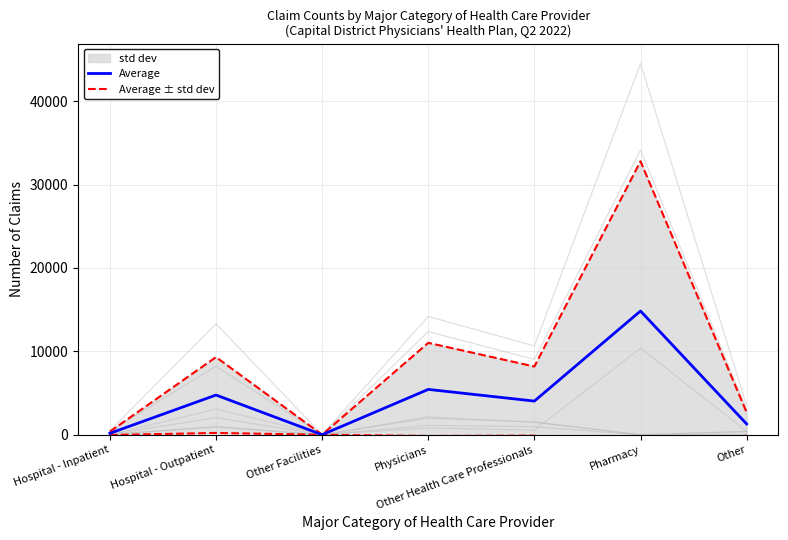

The Average ± std dev series shows 13.2 at Other Facilities. True or false?

False